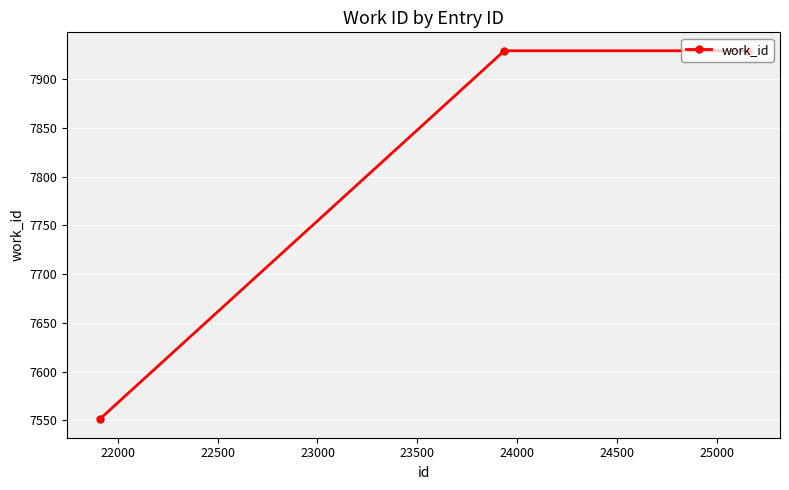

Reading left to right, transcribe all the data shown in this chart.

7551	7929	7929